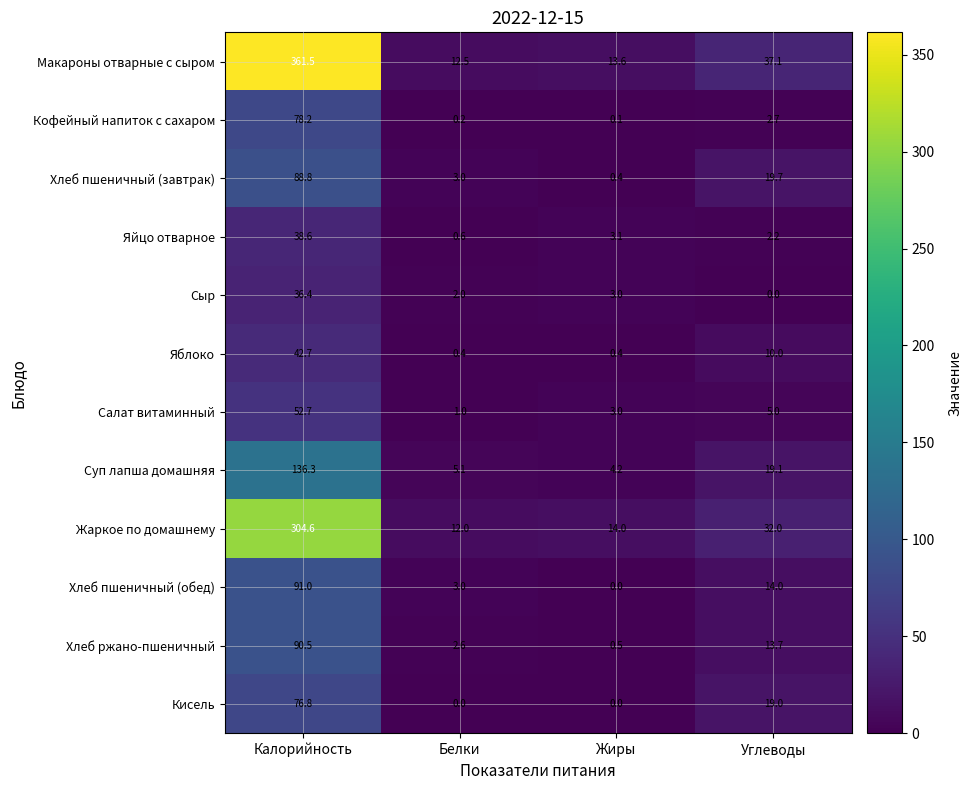

At which category is the sum across all series the highest?

Калорийность